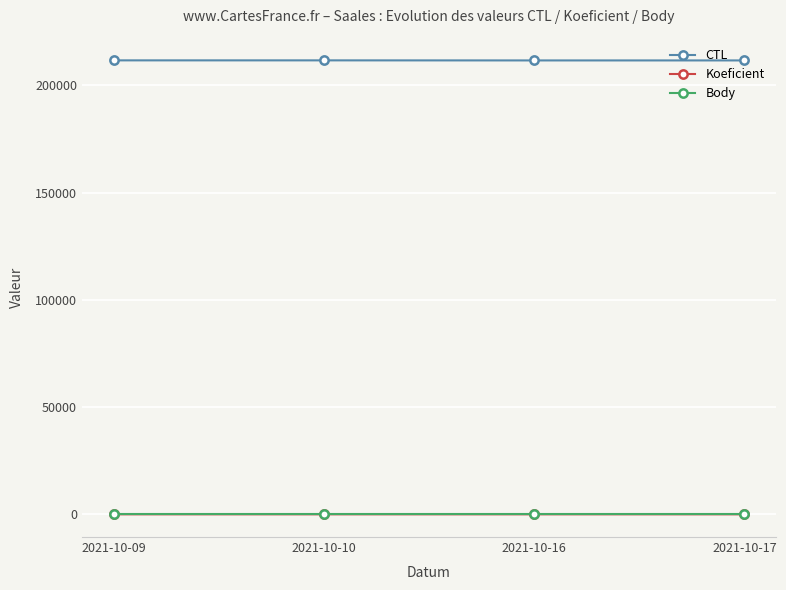

What is the minimum value shown in the chart?

1